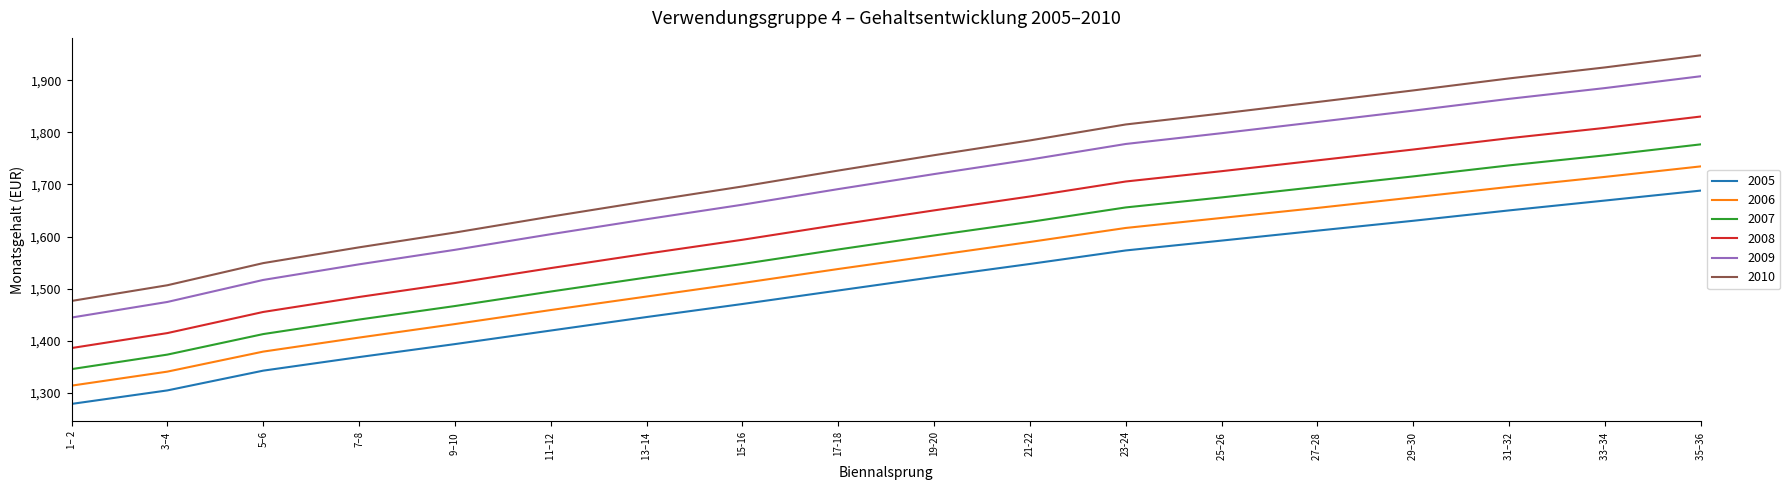

What are all the series names shown in the legend?

2005, 2006, 2007, 2008, 2009, 2010